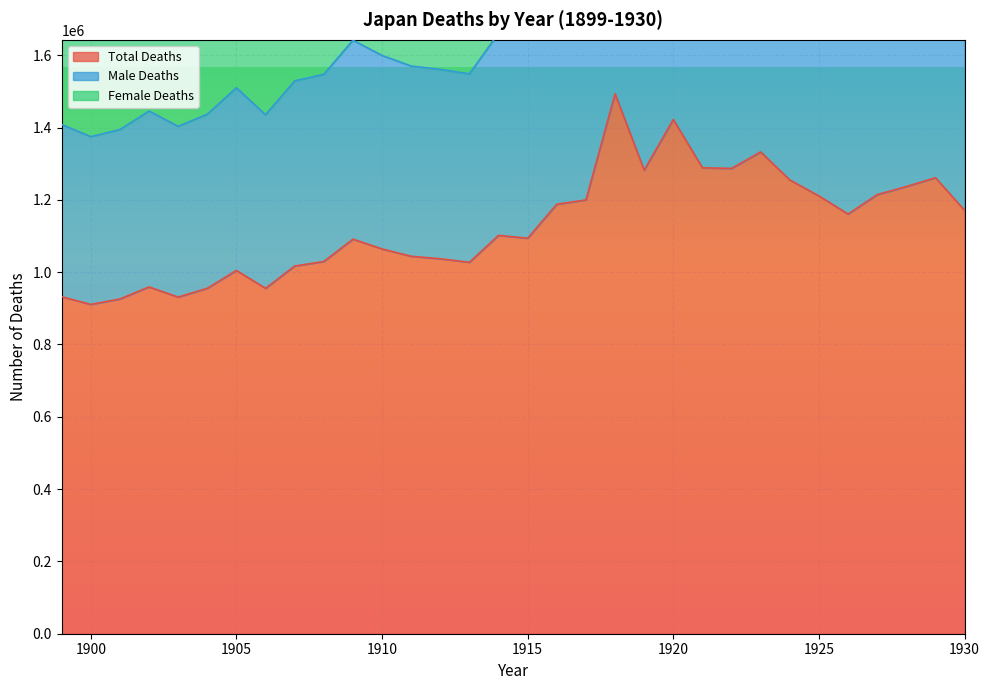

At which category does Total Deaths reach its first local peak?

1902